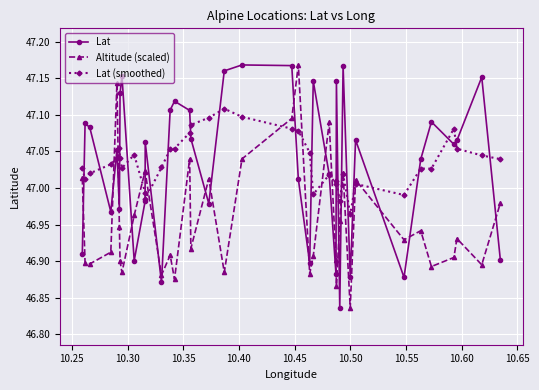

True or false: Lat has more than 1 points higher than both neighbors.

True